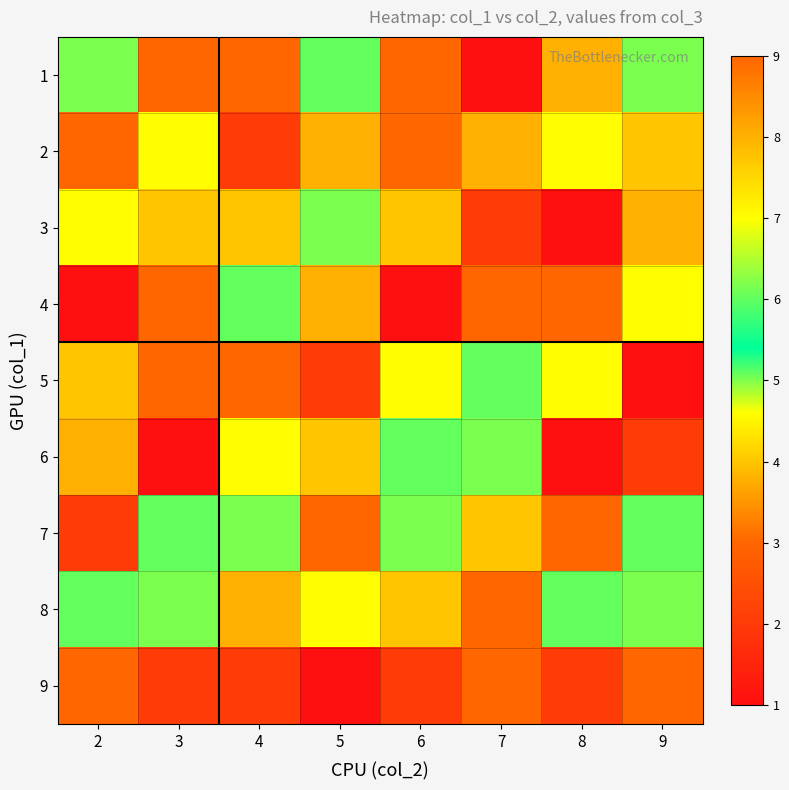

Which label corresponds to the largest value in the chart?

4